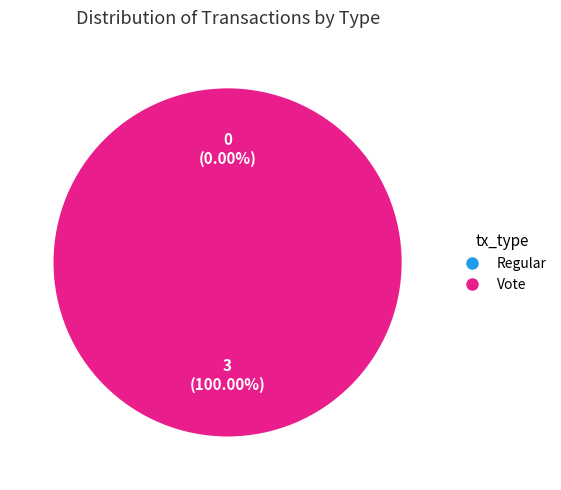

Count the number of slices in the pie.

2